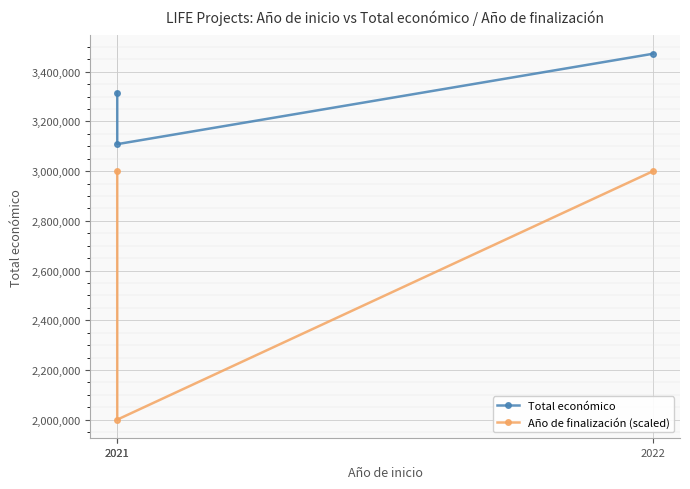

Rank the categories by Total económico value from highest to lowest.

2022, 2021, 2021